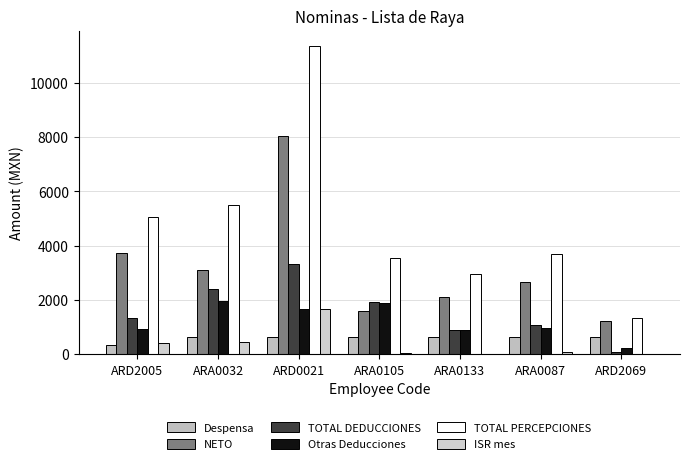

At how many categories does at least one series exceed 4050?

3